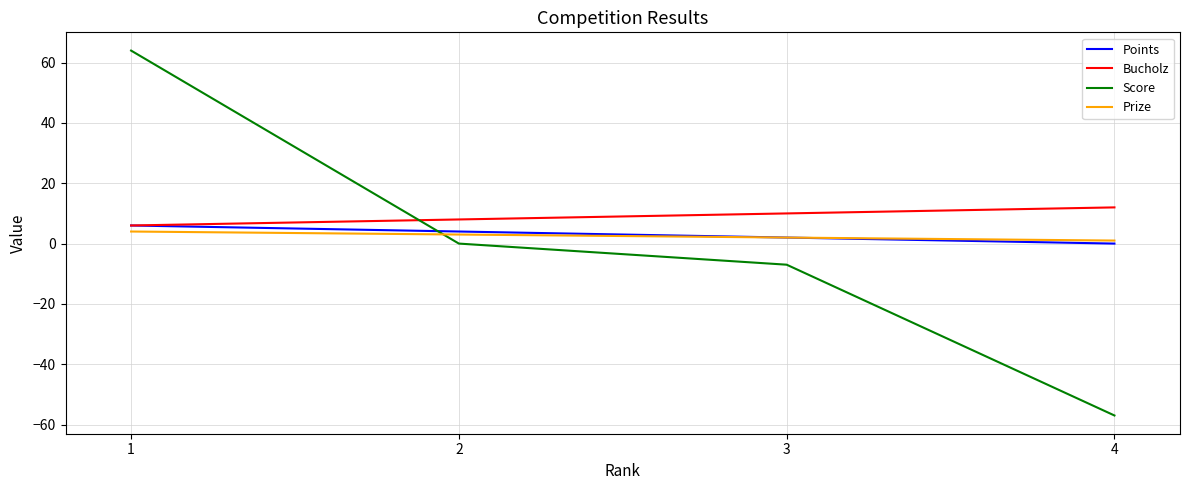

How many times do Score and Bucholz cross each other?

1